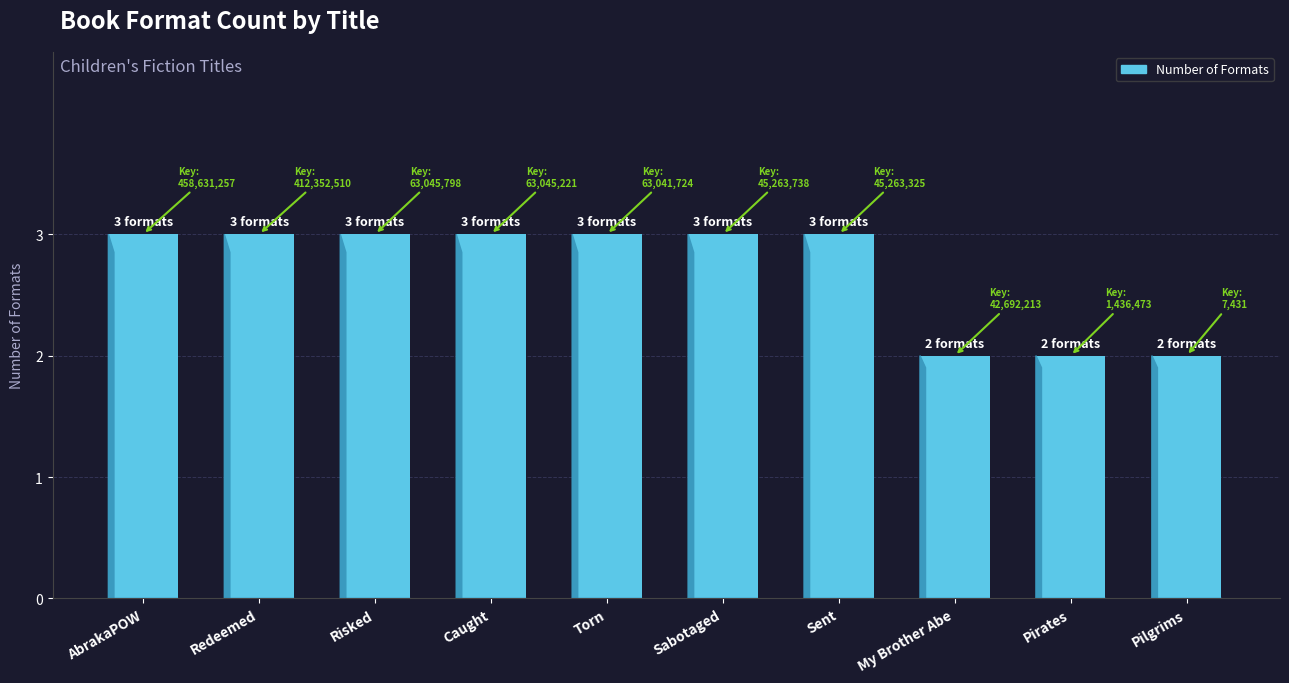

Read the value at Sabotaged.

3